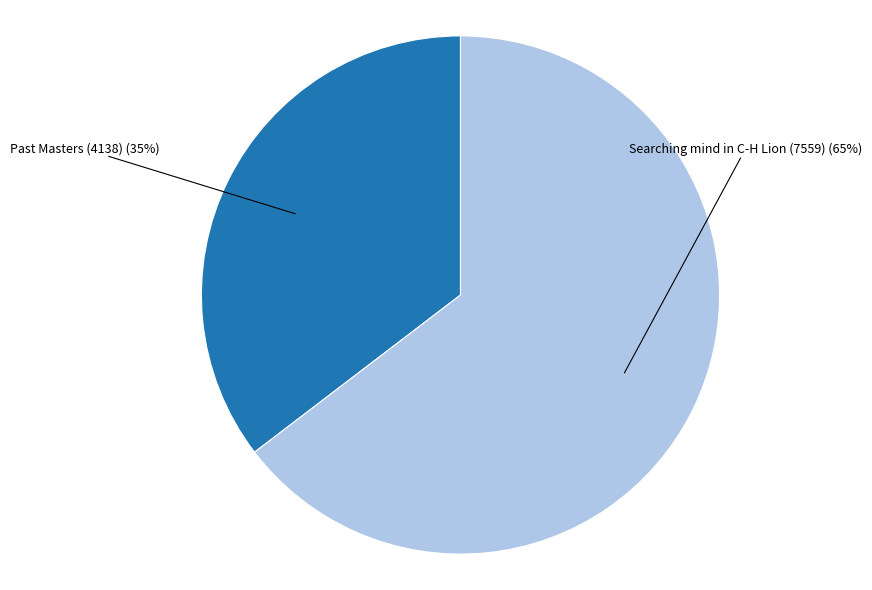

To the nearest percent, what portion does Past Masters (4138) represent?

35%